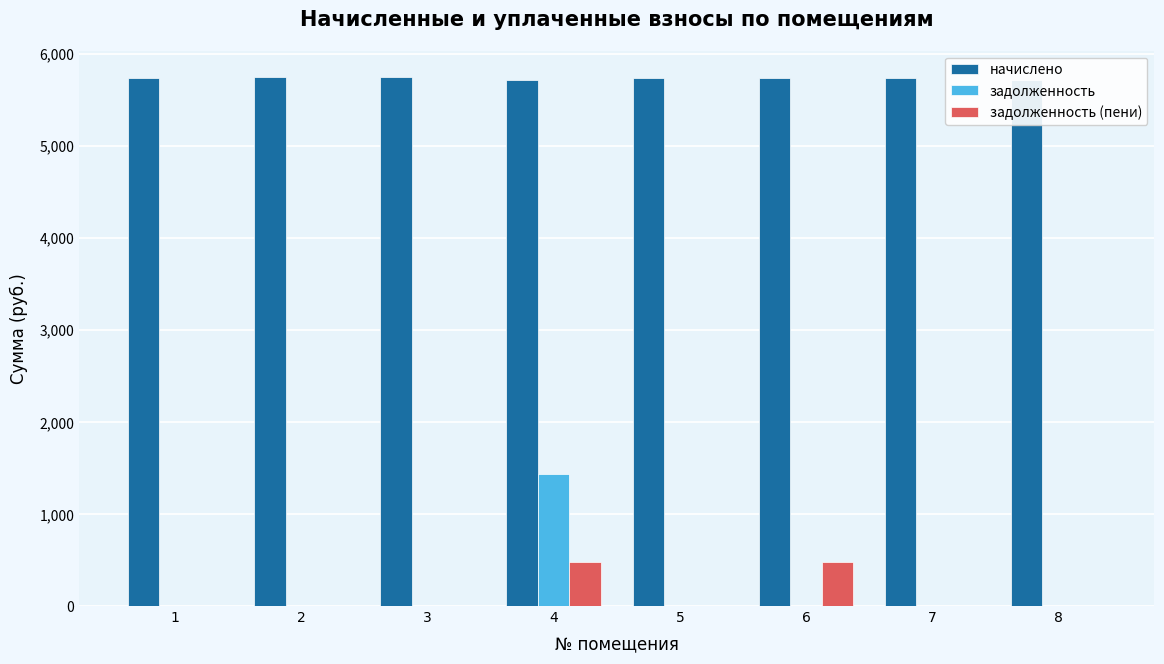

What is the average value of the начислено series?

5729.3